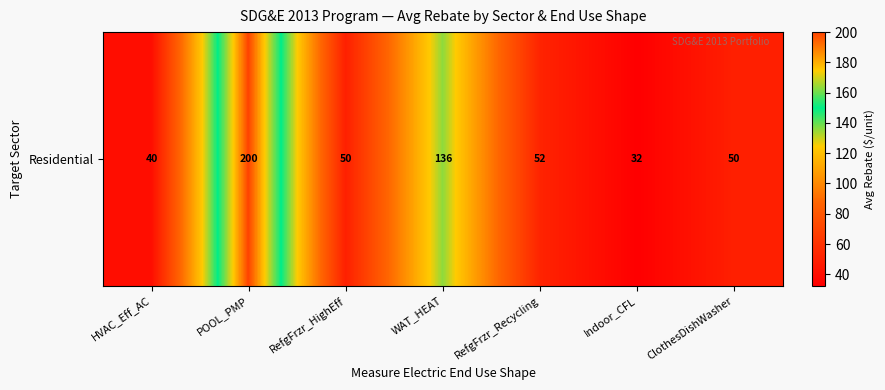

List the labels in order of value, smallest first.

Indoor_CFL, HVAC_Eff_AC, RefgFrzr_HighEff, ClothesDishWasher, RefgFrzr_Recycling, WAT_HEAT, POOL_PMP